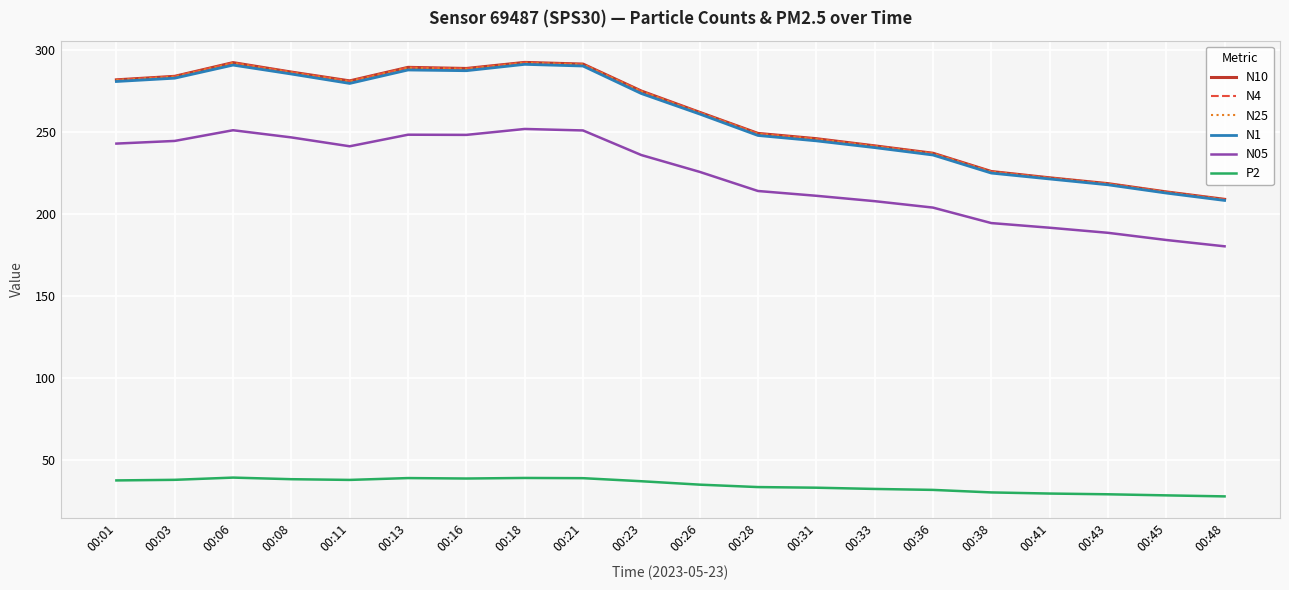

What is the minimum value for N10?

208.8